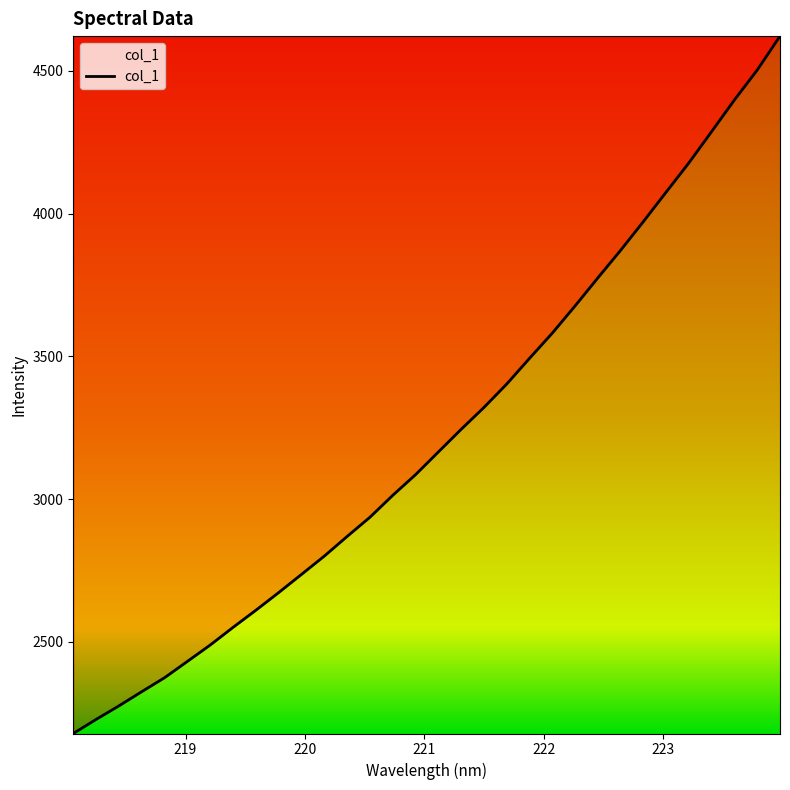

What is the difference between the maximum and second lowest values?

2393.0